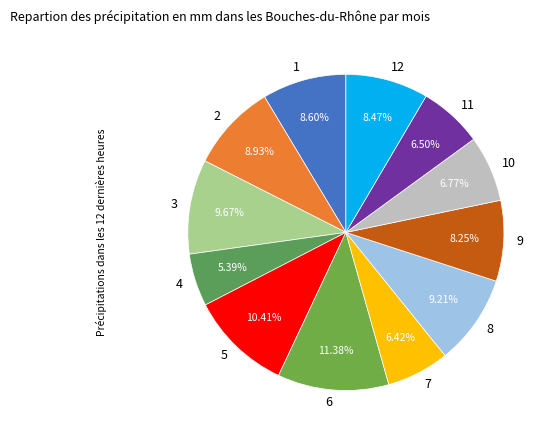

What is the ratio of the value at 10 to the value at 4?

1.3